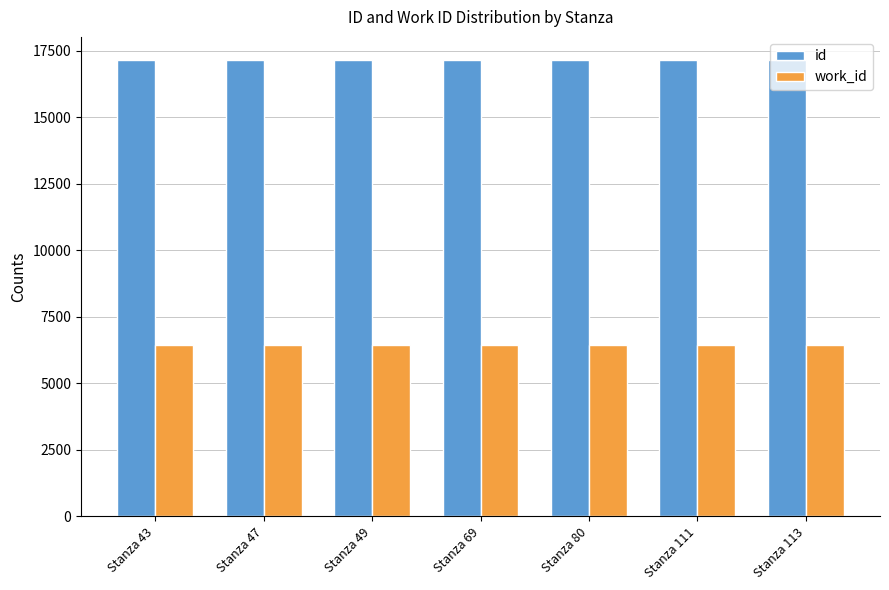

What is the total value across all series at Stanza 49?

23618